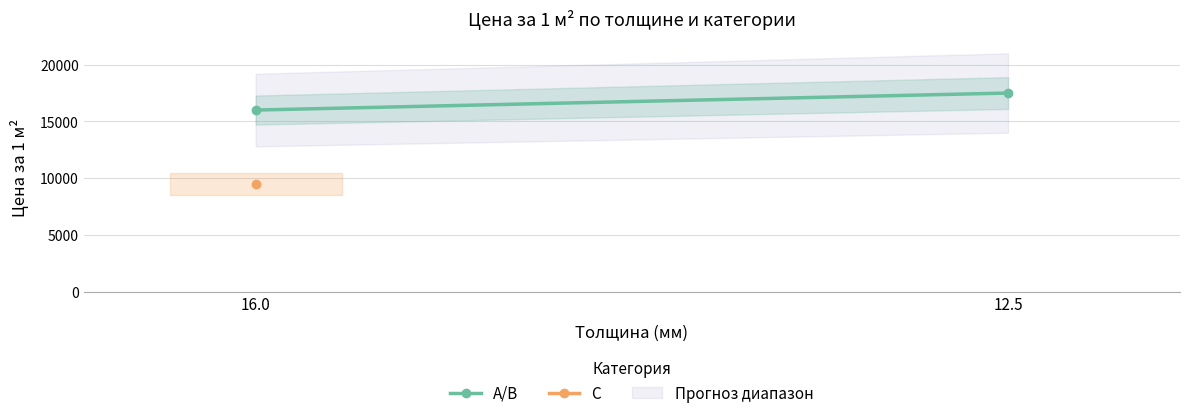

What is the maximum value shown in the chart?

17500